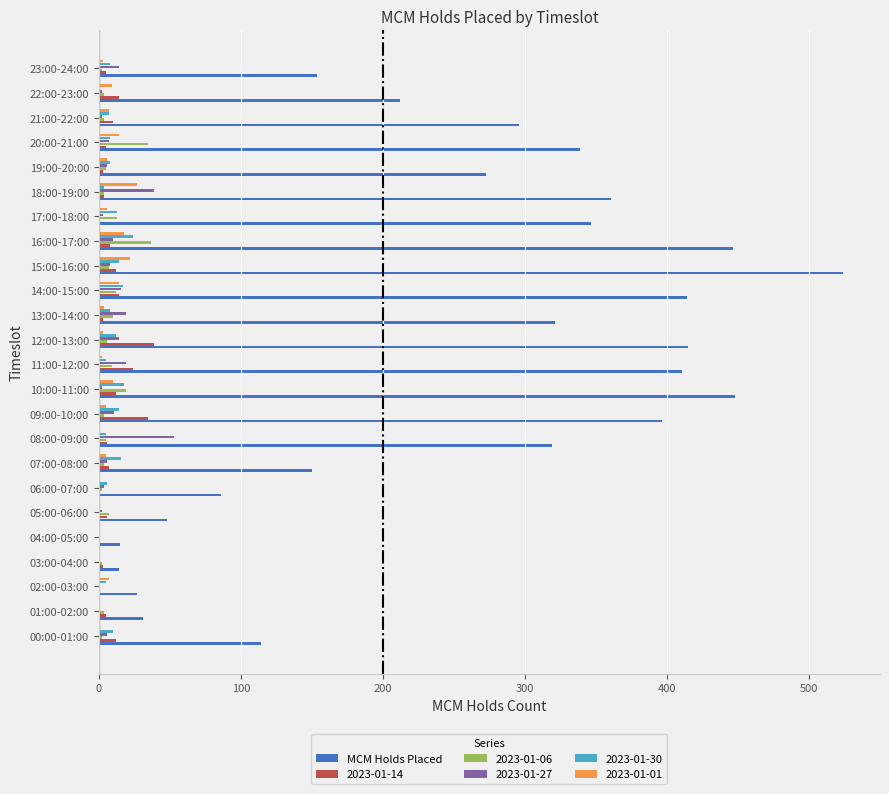

Count the number of categories in the chart.

24